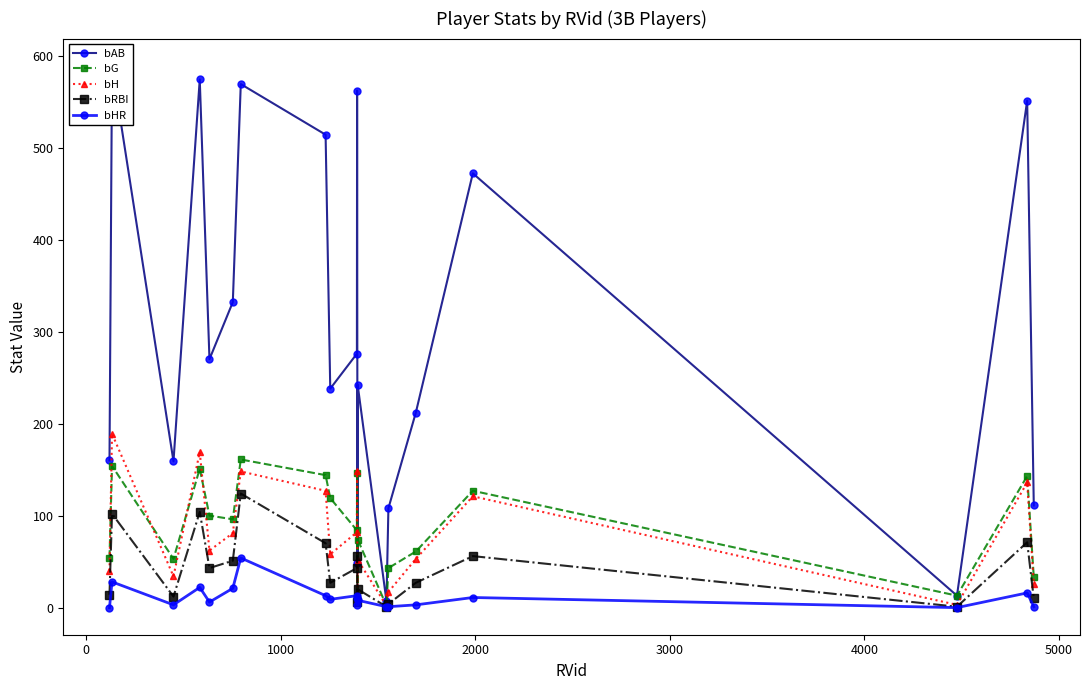

In bH, how many points are higher than both neighbors (excluding endpoints)?

7